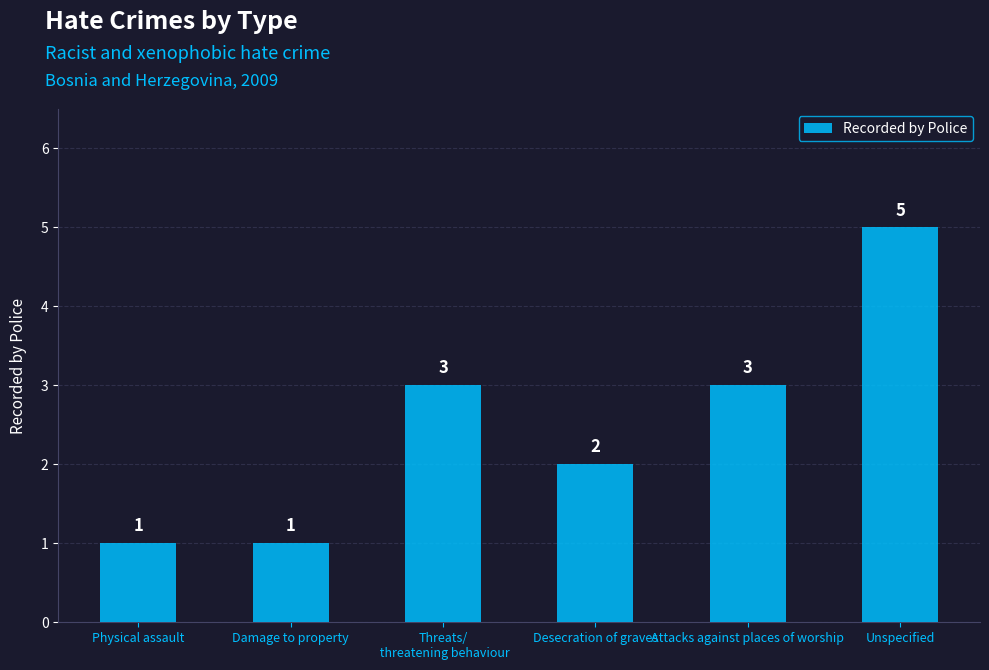

Reading left to right, transcribe all the data shown in this chart.

Physical assault=1	Damage to property=1	Threats/
 threatening behaviour=3	Desecration of graves=2	Attacks against places of worship=3	Unspecified=5